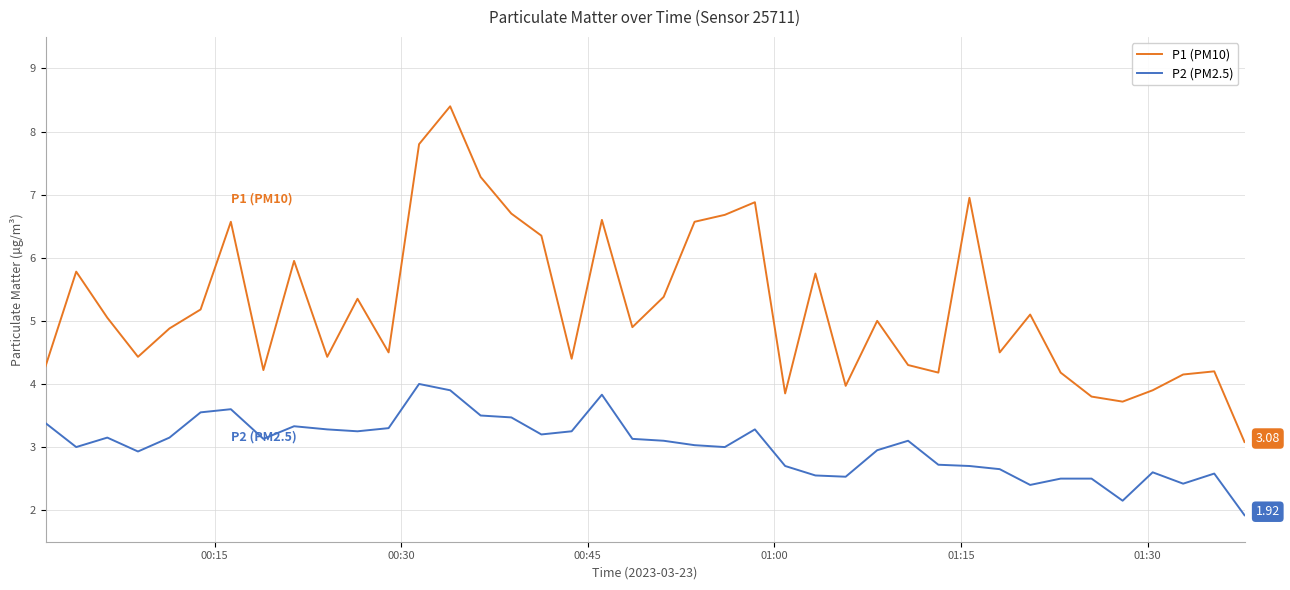

What is the difference between the maximum and minimum values in the P2 (PM2.5) series?

2.1